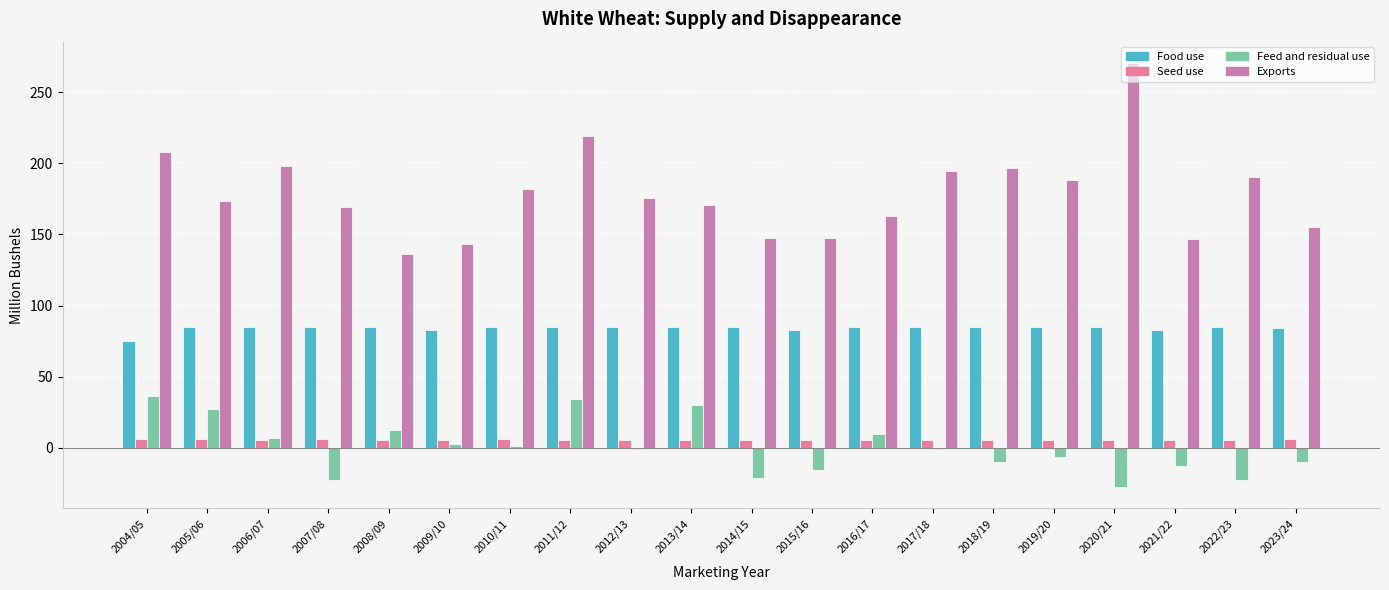

Reading left to right, extract all data points from this chart.

Food use: 75.0	85.0	85.0	85.0	85.0	83.0	85.0	85.0	85.0	85.0	85.0	83.0	85.0	85.0	85.0	85.0	85.0	83.0	85.0	84.0
Seed use: 6.5	6.1	5.5	6.0	5.6	5.6	6.0	5.2	5.5	5.5	5.4	5.5	5.2	5.3	5.2	5.6	5.7	5.5	5.6	6.0
Feed and residual use: 36.3	27.1	6.9	-22.8	12.5	2.8	1.3	34.1	-0.7	29.8	-21.2	-15.5	9.7	-0.7	-9.7	-6.6	-27.6	-13.0	-22.4	-10.0
Exports: 207.8	173.5	197.7	169.4	136.0	143.0	182.0	218.9	175.2	170.4	147.1	147.3	162.8	194.5	196.5	187.9	270.5	146.9	190.5	155.0